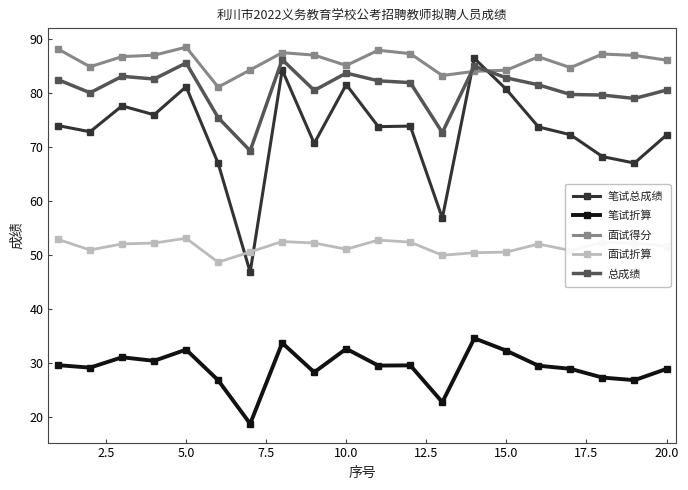

At how many categories does at least one series exceed 31?

20